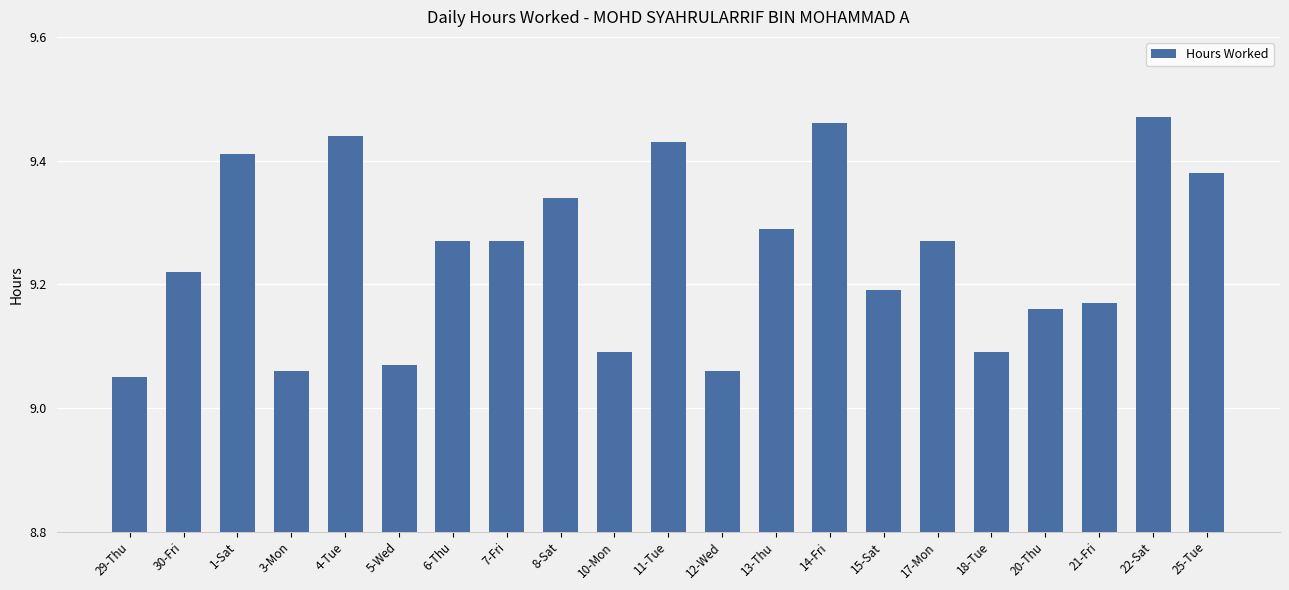

What is the change in value from 8-Sat to 14-Fri?

+0.1